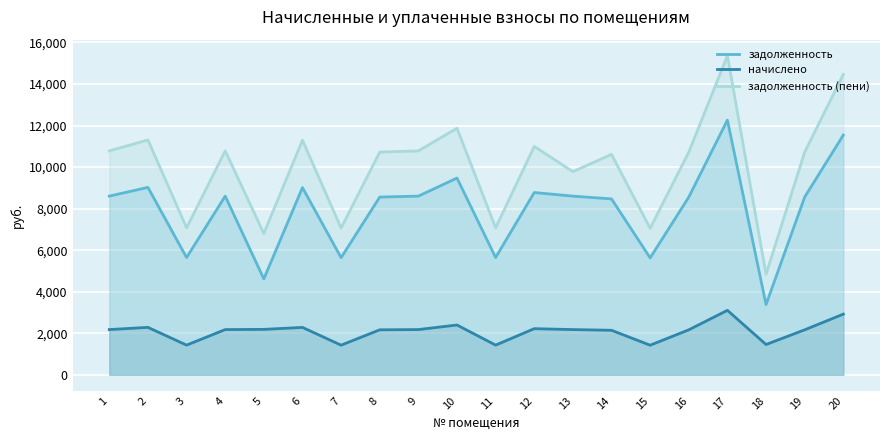

What is the lowest value of the задолженность series?

3380.6